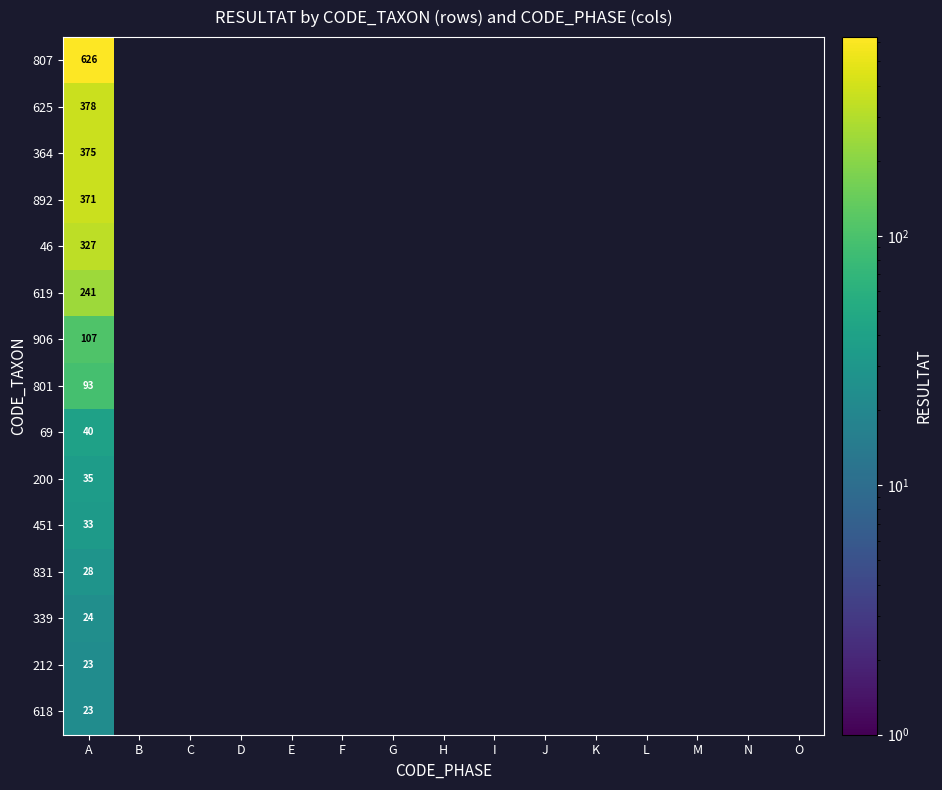

What is the spread (max minus min) of values at A?

603